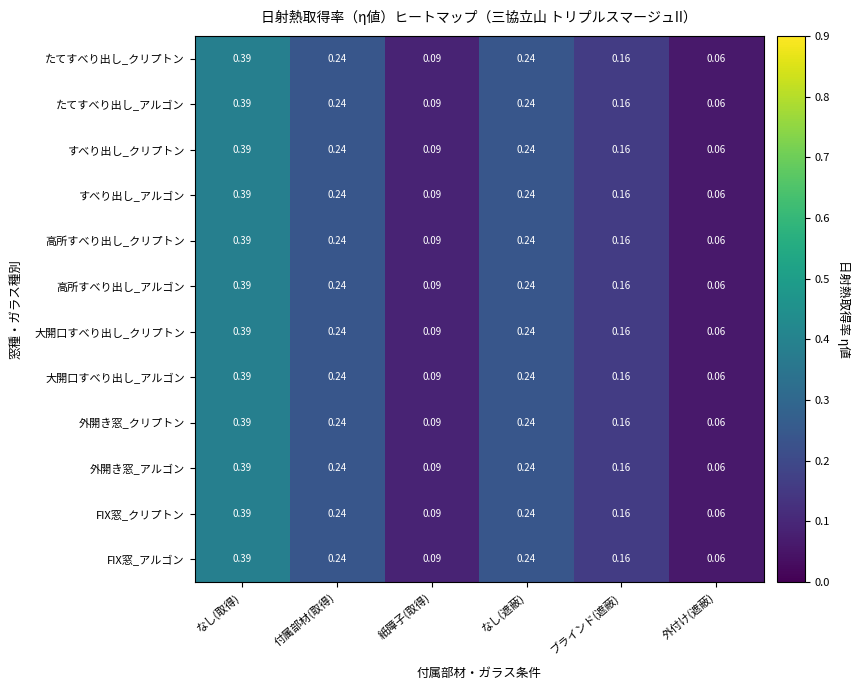

At which label is FIX窓_アルゴン closest to 0?

外付け(遮蔽)